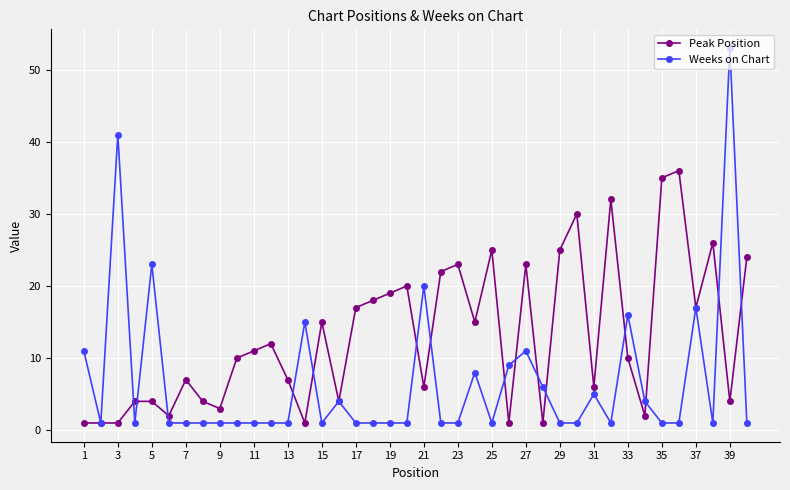

Rank the series by their average value, from highest to lowest.

Peak Position, Weeks on Chart